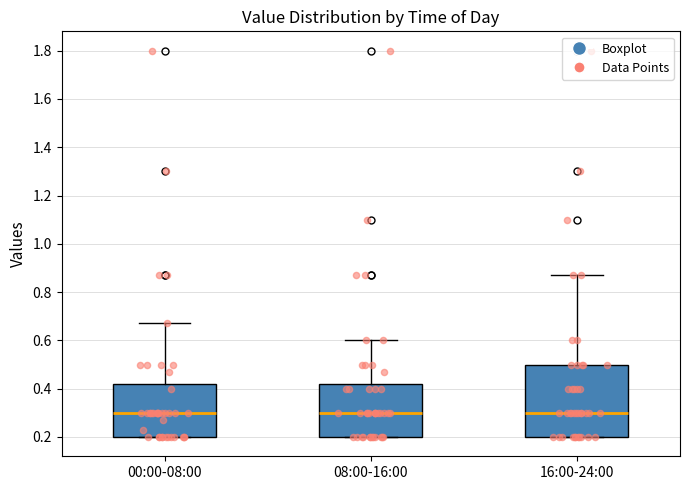

Comparing the boxes themselves (not the whiskers), which one is the tallest?

16:00-24:00